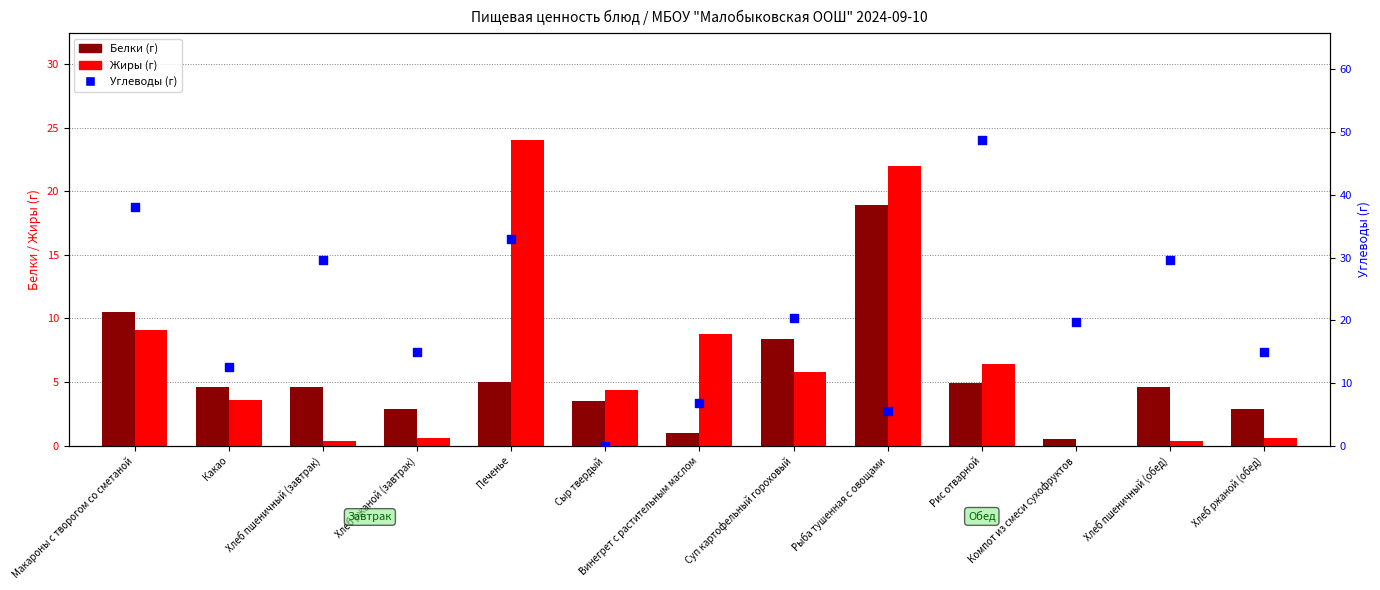

Which series reaches the maximum Y coordinate?

Углеводы